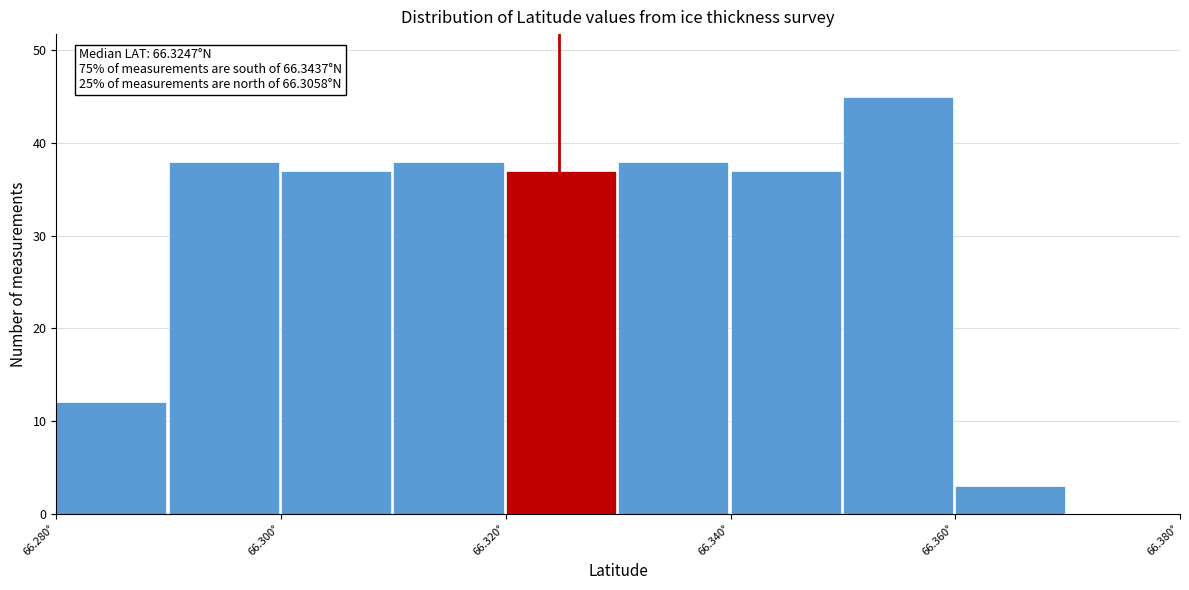

Which range on the x-axis has the tallest bar?

66.35 to 66.36